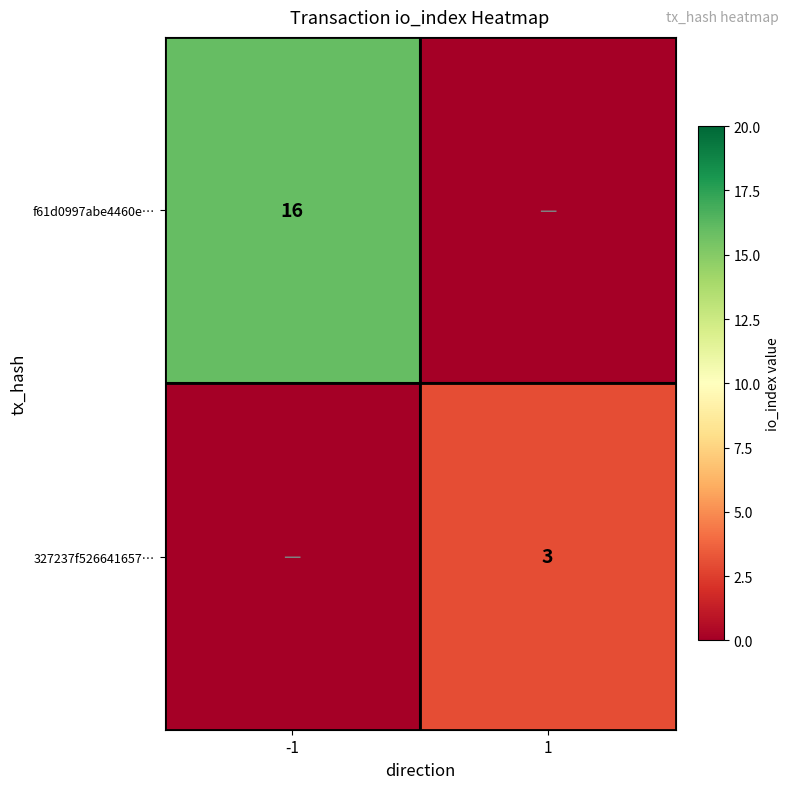

Is it true that f61d0997abe4460e… equals 16 at -1?

True